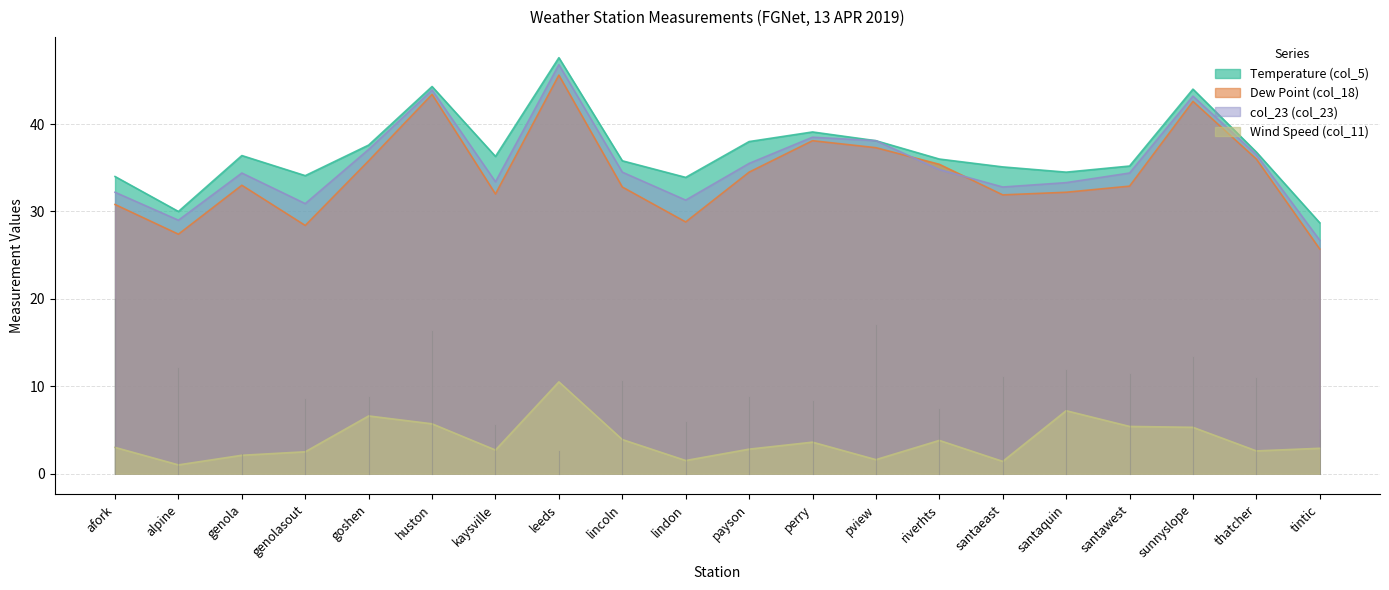

What is the average value of the Temperature (col_5) series?

36.8